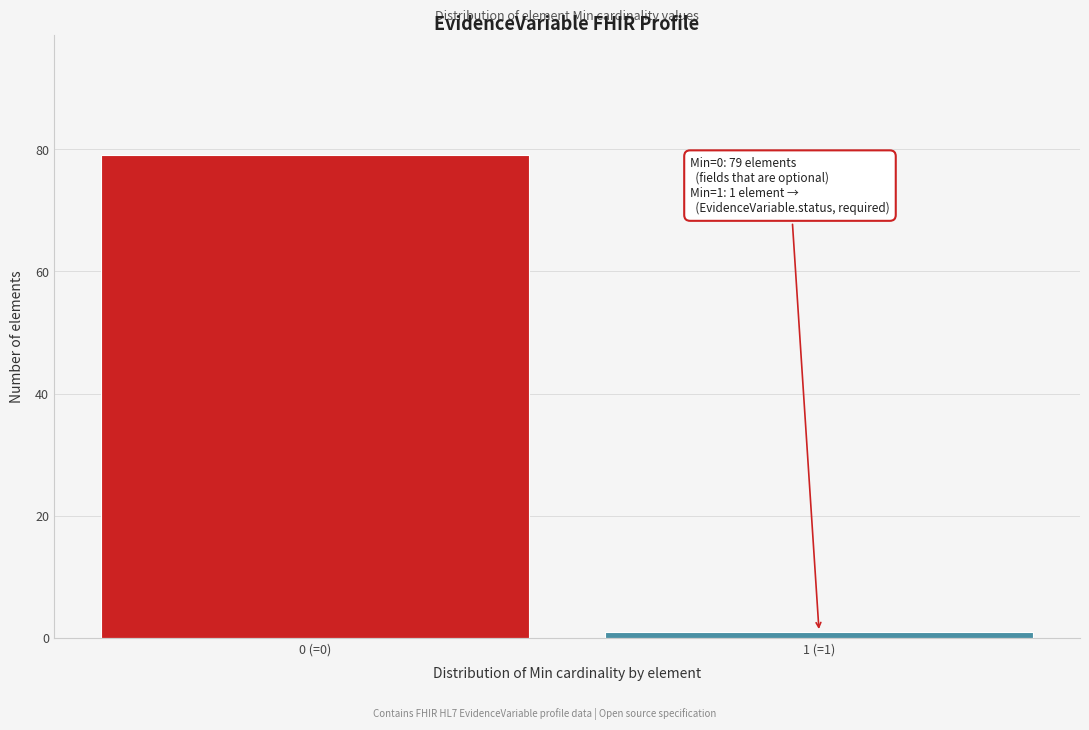

Reading right to left, extract all data points from this chart.

1 (=1)=1	0 (=0)=79